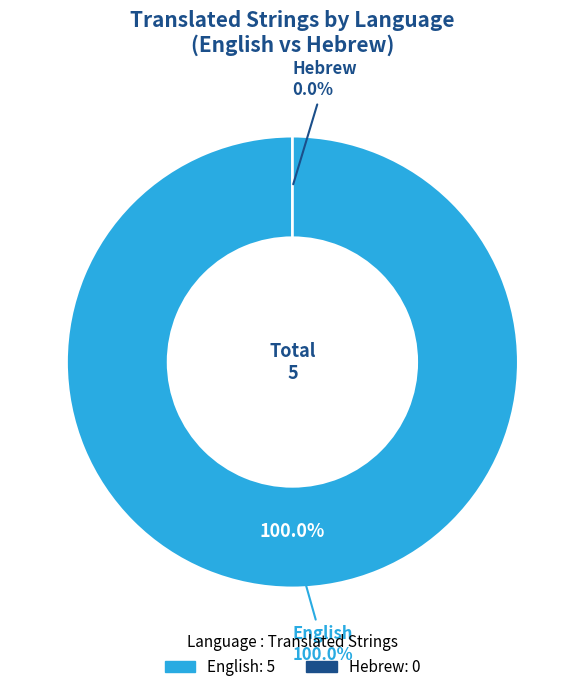

The Hebrew slice represents 0% of the pie. True or false?

True